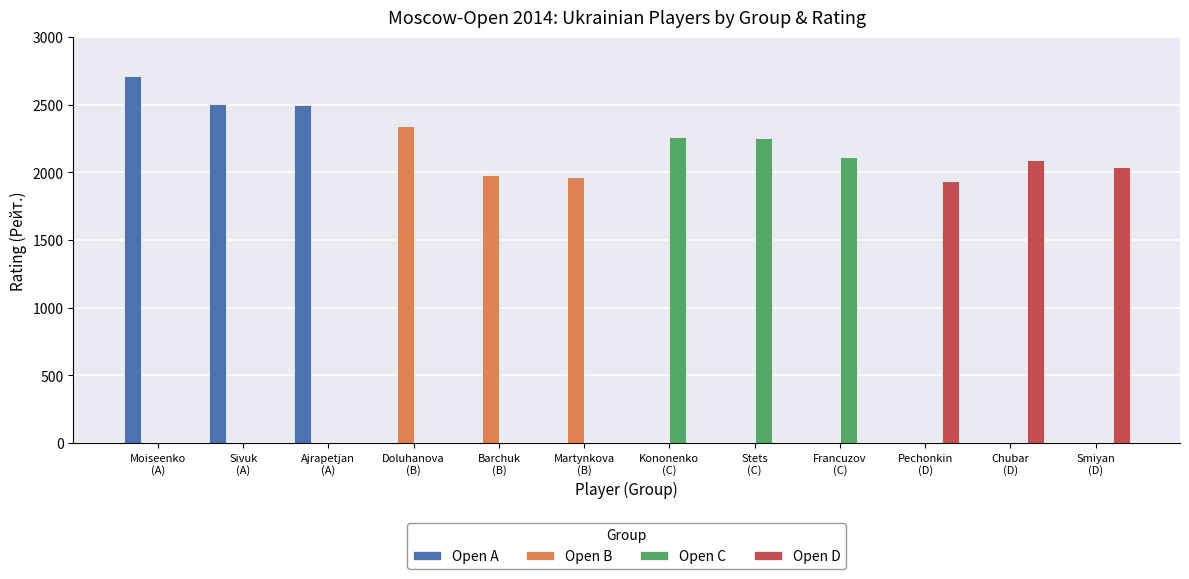

What is the highest value of the Open B series?

2345